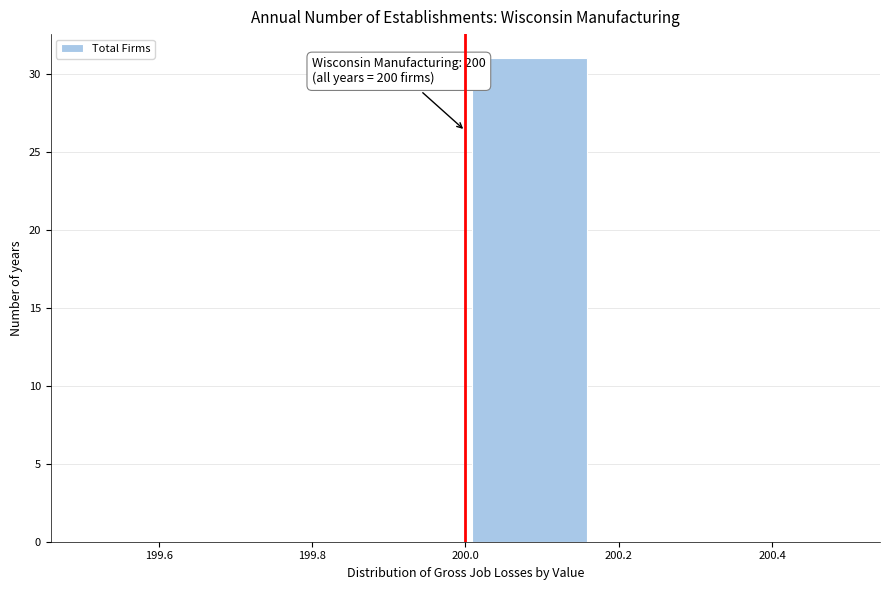

Over which range of the x-axis is the bar tallest?

200.00 to 200.16